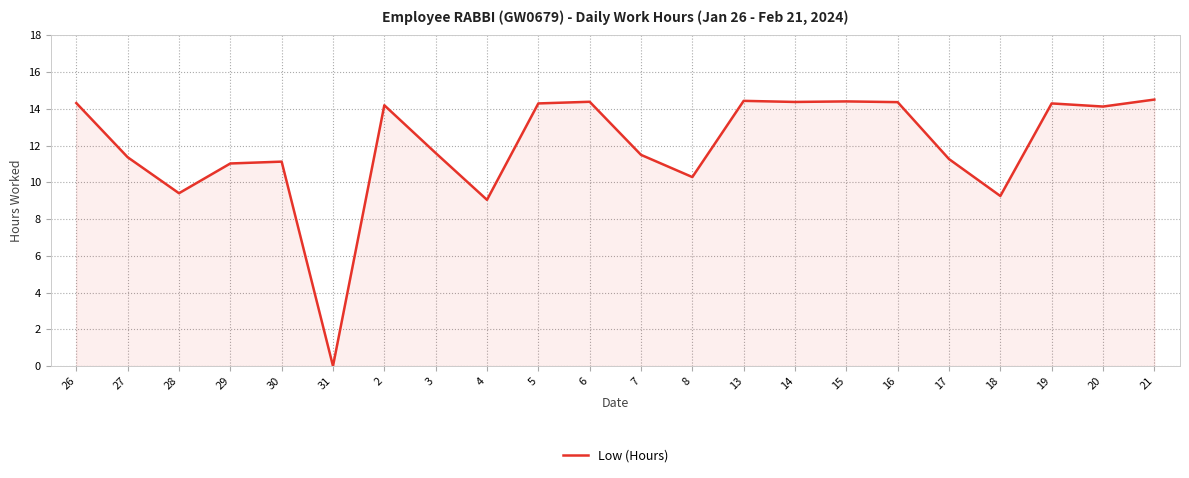

The chart shows a value of 22.2 at 15. True or false?

False